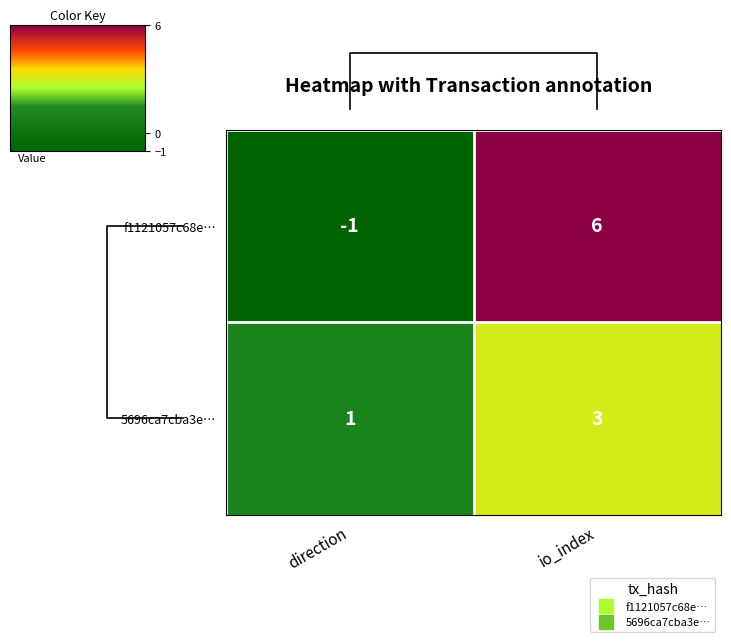

True or false: f1121057c68e… has a value of 10 at io_index.

False